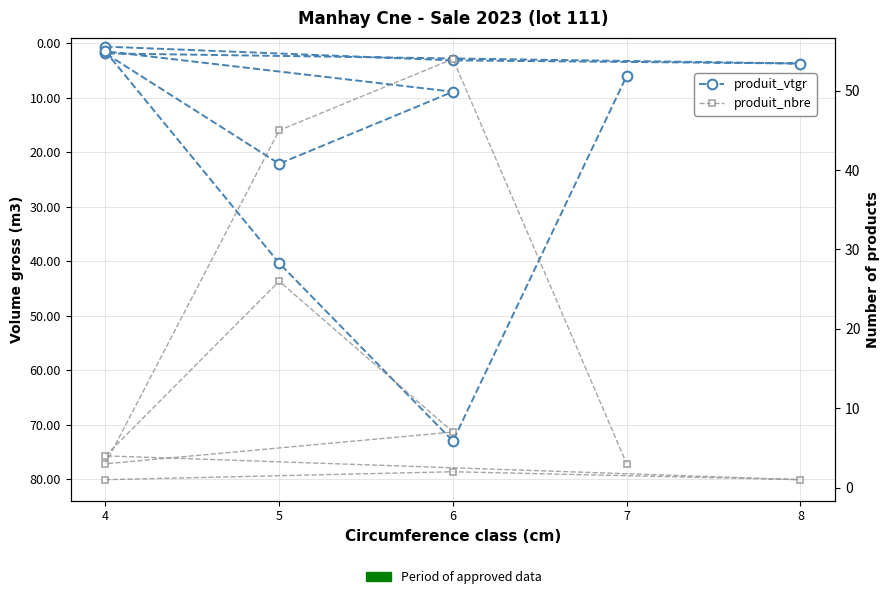

What is the label of the 8th point from the right?

8